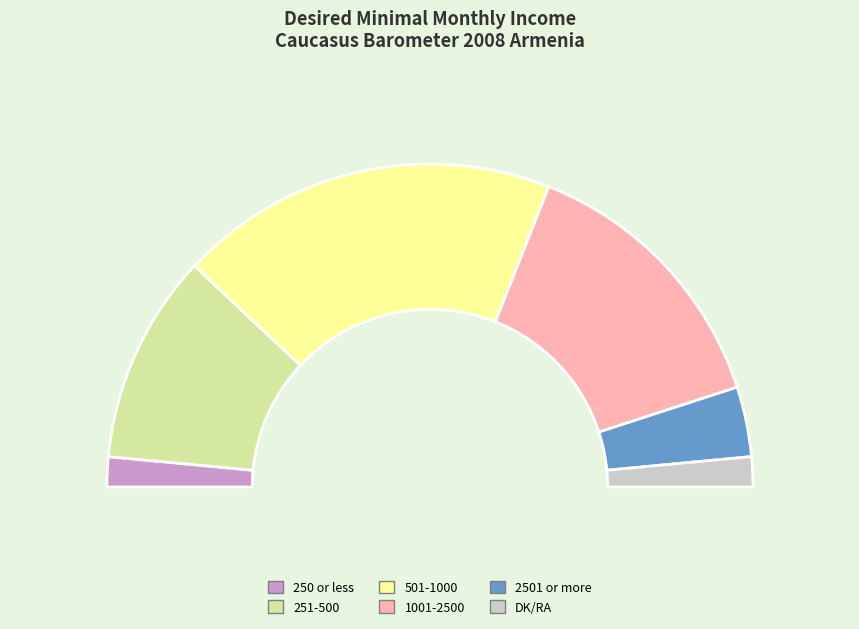

Which slice is the smallest?

250 or less